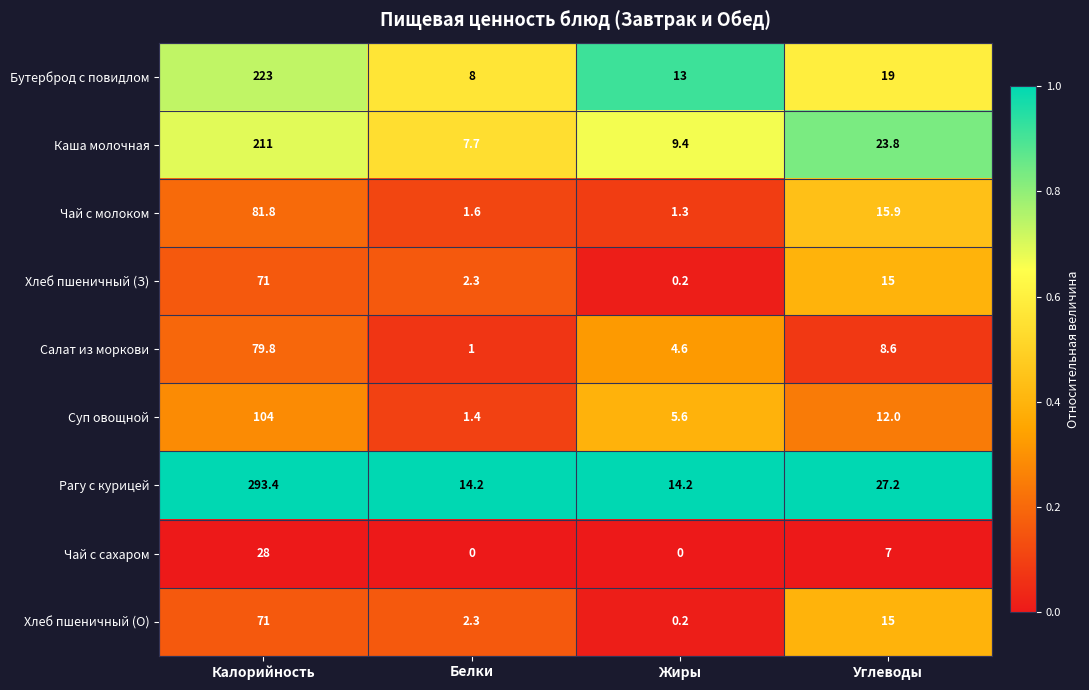

List the labels in order of Чай с молоком value, largest first.

Калорийность, Углеводы, Белки, Жиры